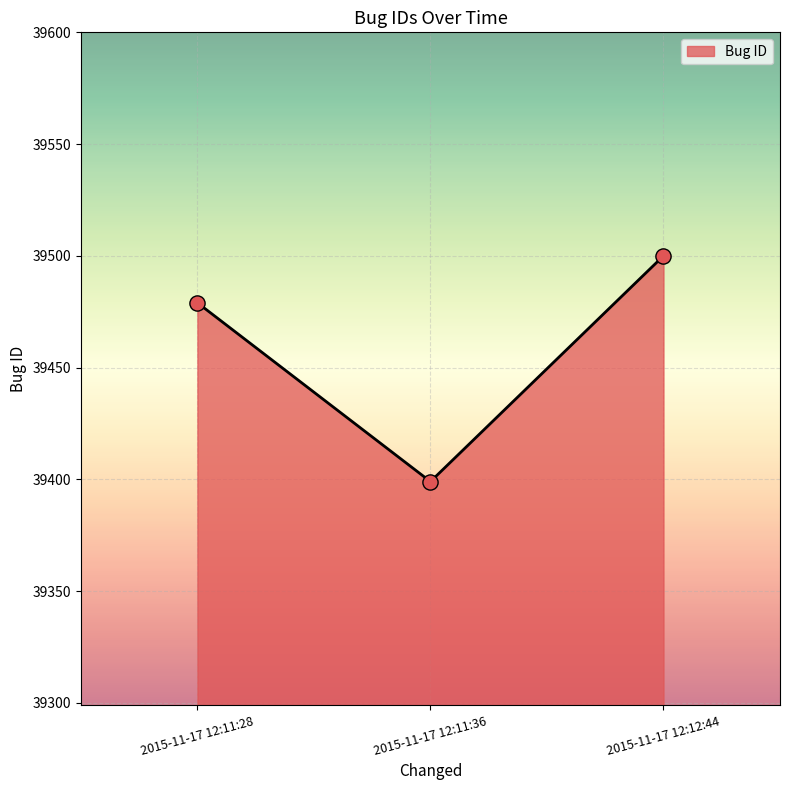

What is the ratio of the value at 2015-11-17 12:12:44 to the value at 2015-11-17 12:11:28?

1.0